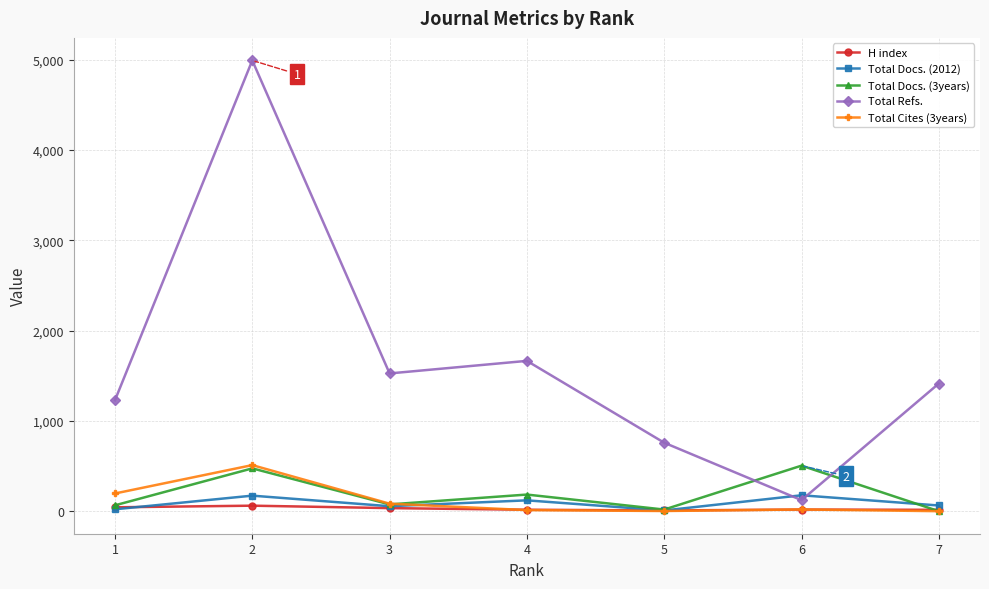

Where is Total Docs. (3years) nearest to the value 252?

4